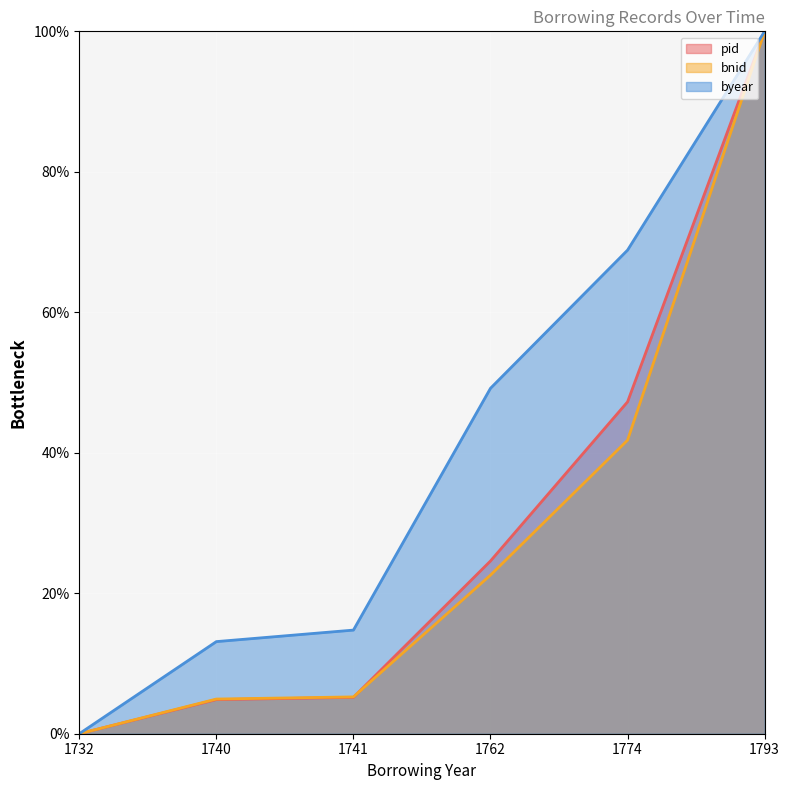

How many lines are shown in the chart?

3